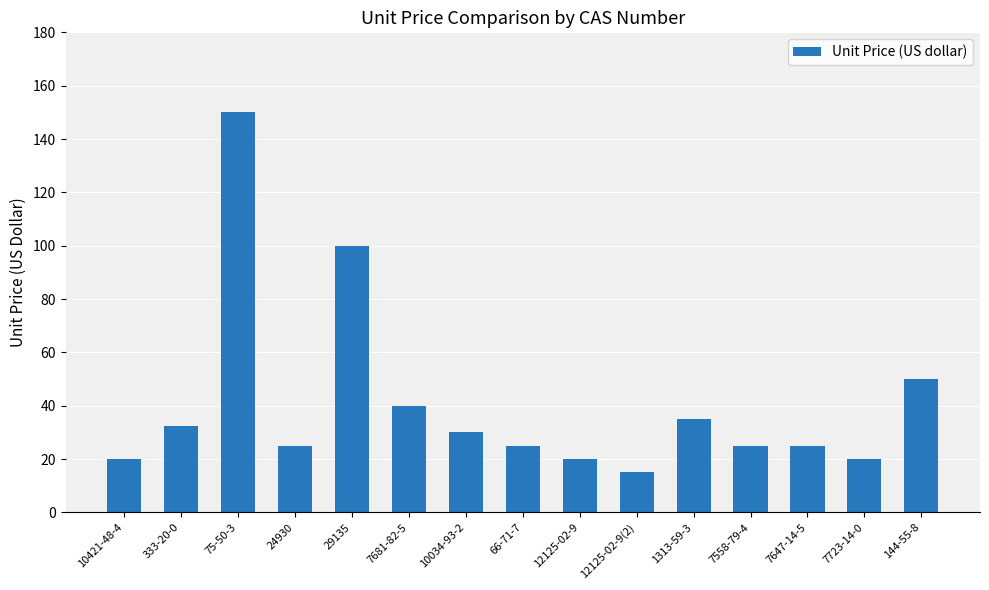

What position from the right is 144-55-8?

1